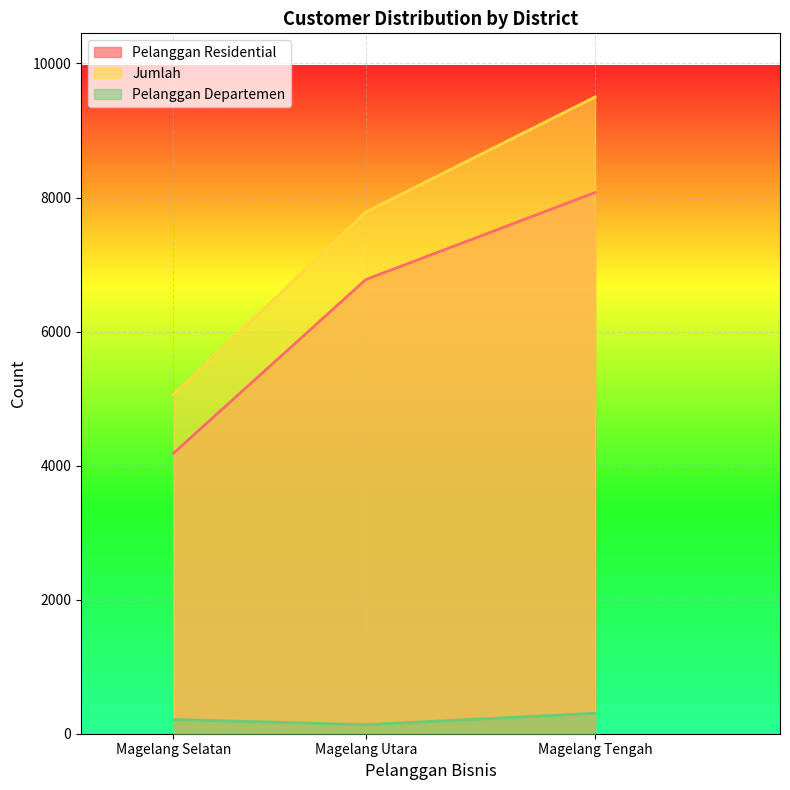

What are all the series names shown in the legend?

Pelanggan Residential, Jumlah, Pelanggan Departemen